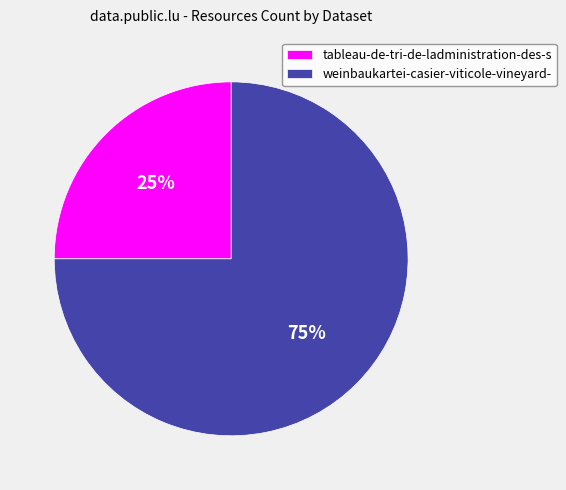

What percentage is the weinbaukartei-casier-viticole-vineyard- slice, to the nearest percent?

75%